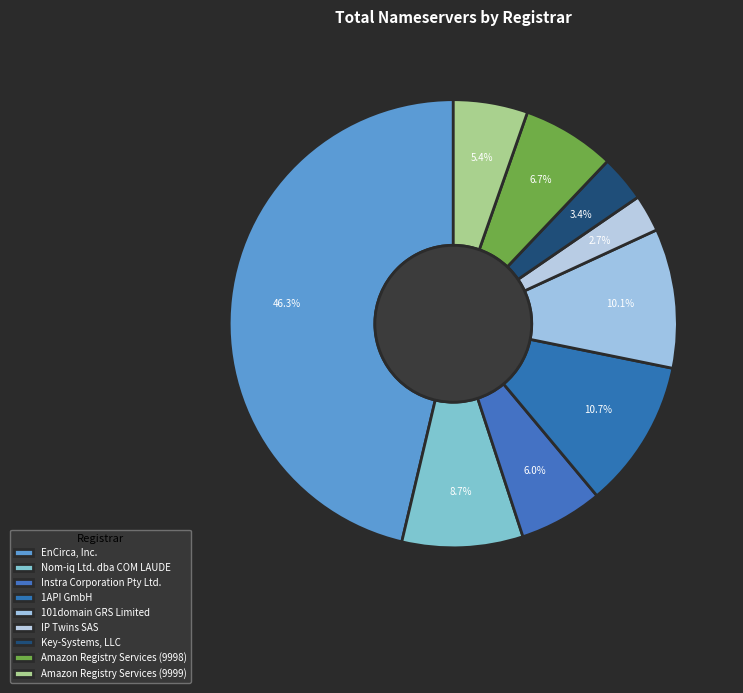

Which category has the smallest portion of the pie?

IP Twins SAS